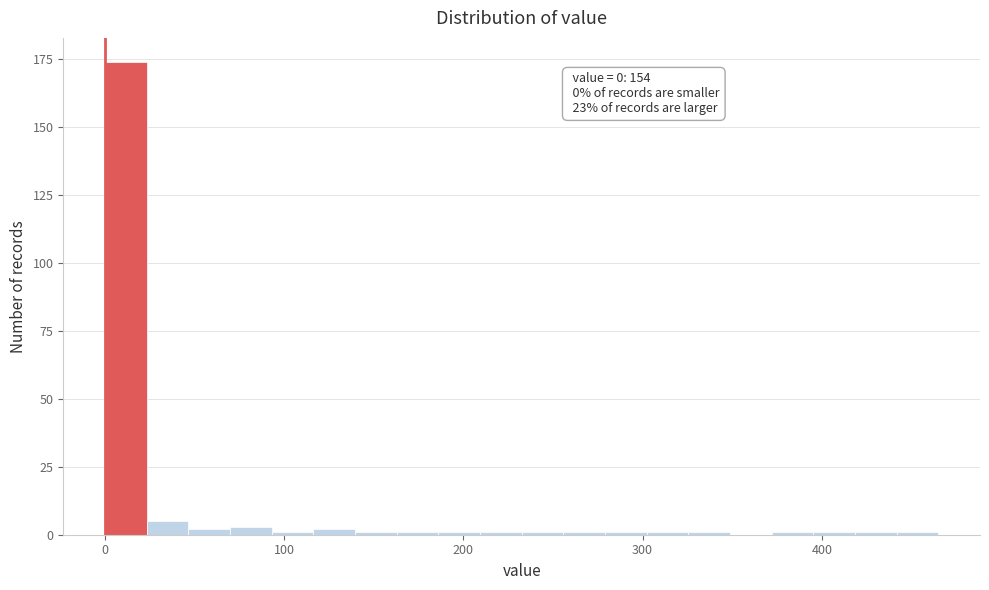

Read against the x-axis, roughly where is the centre of the tallest bar?

10